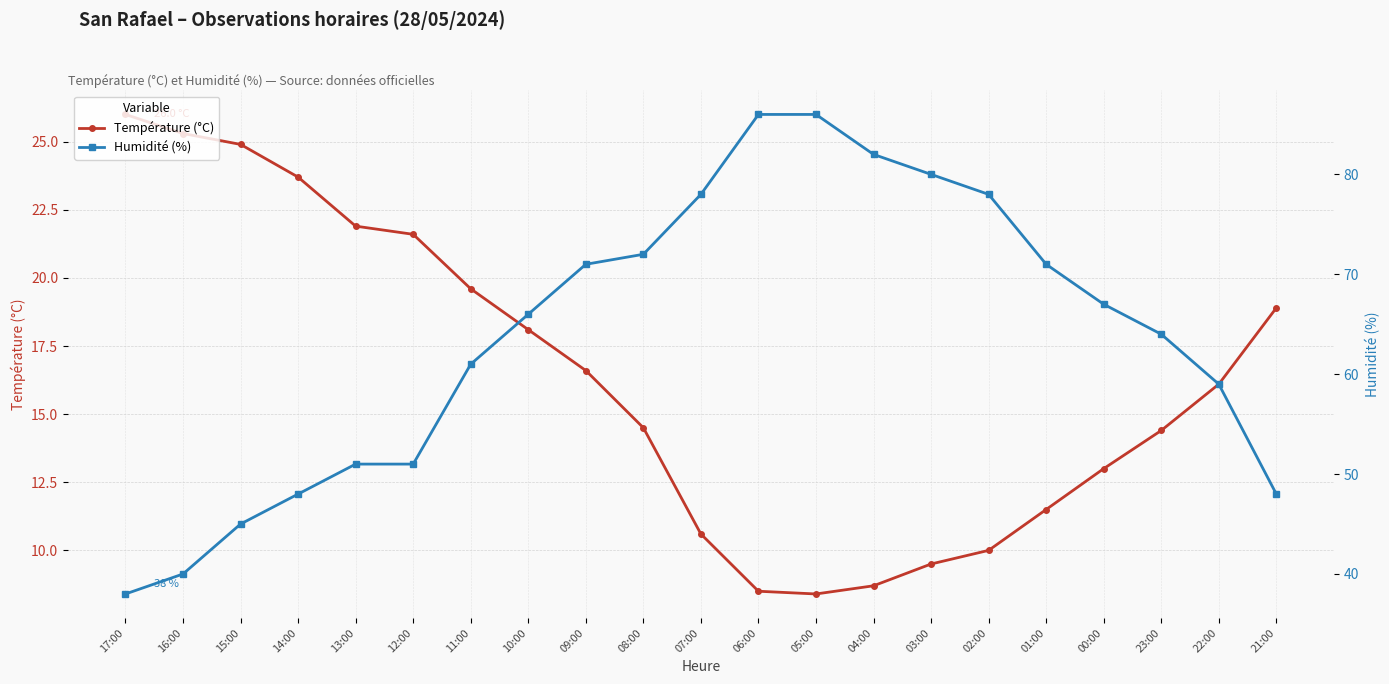

What value does the Température (°C) series have at 06:00?

8.5